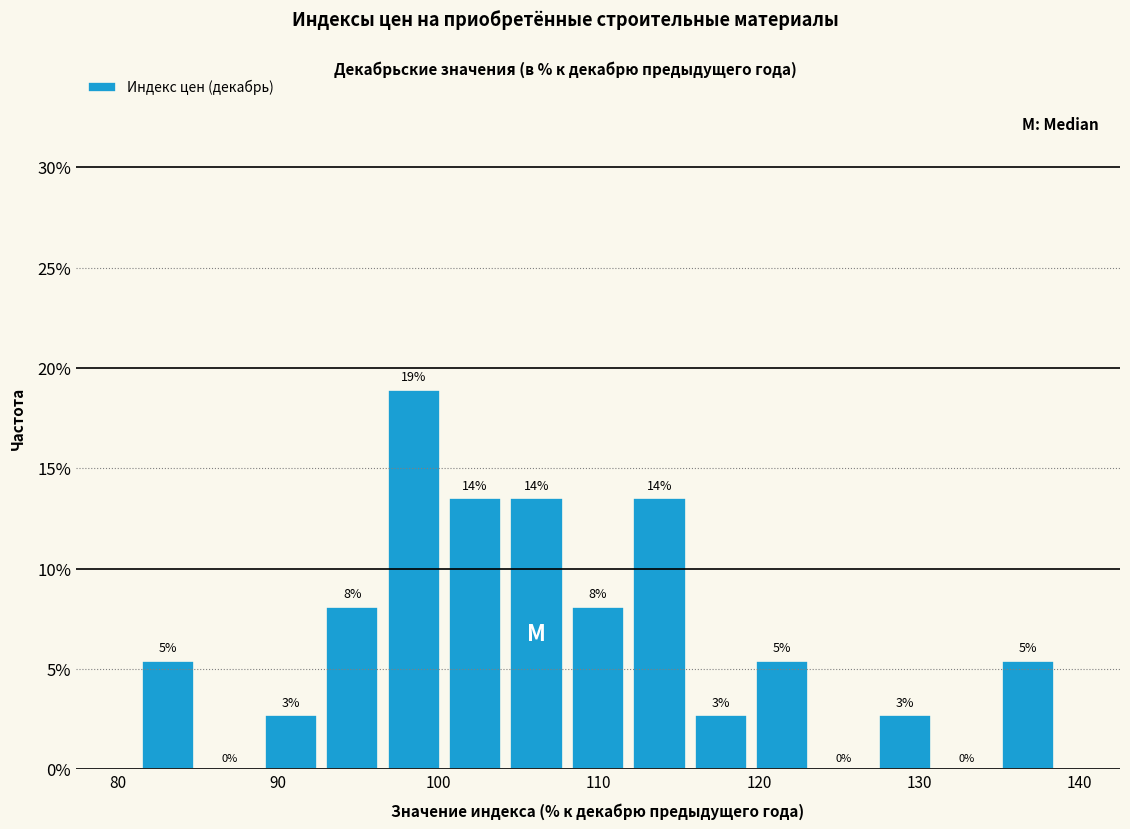

Around what value on the x-axis is the tallest bar? Give the approximate position of its centre, as read against the axis.

98